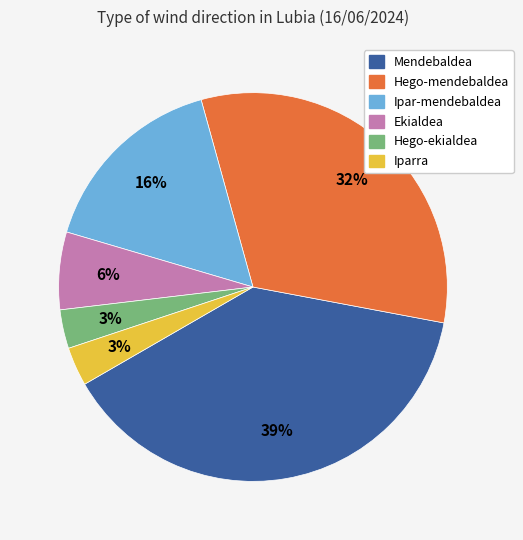

True or false: Mendebaldea accounts for 39% of the total.

True